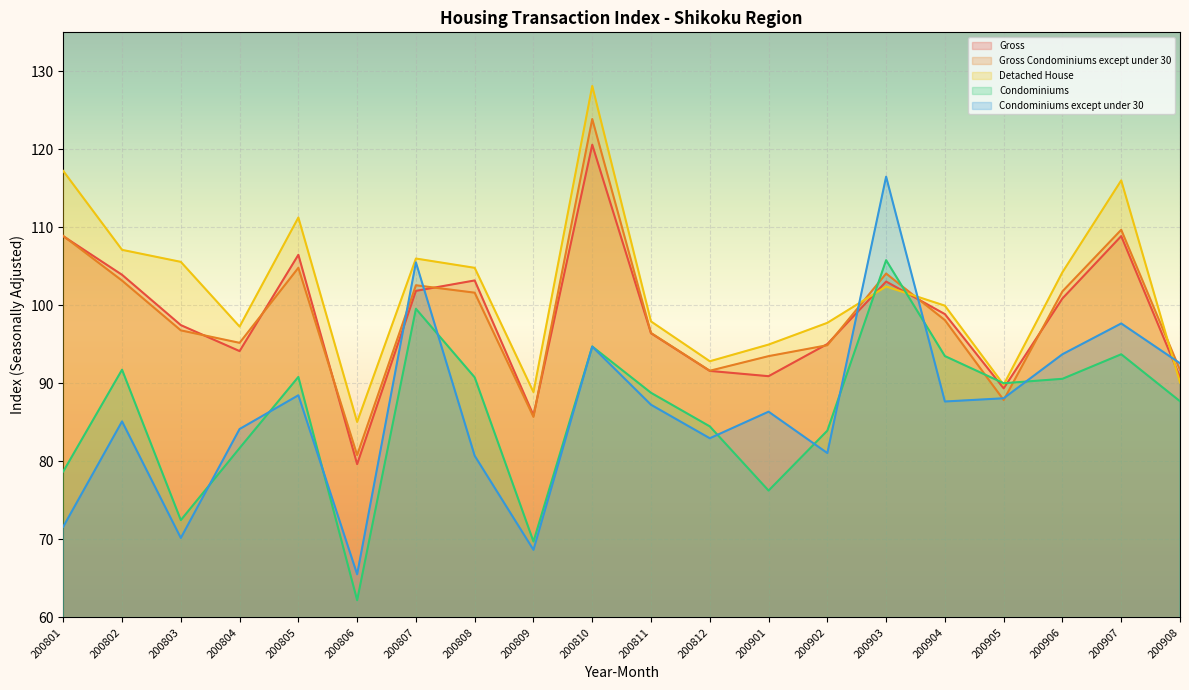

How many lines are shown in the chart?

5